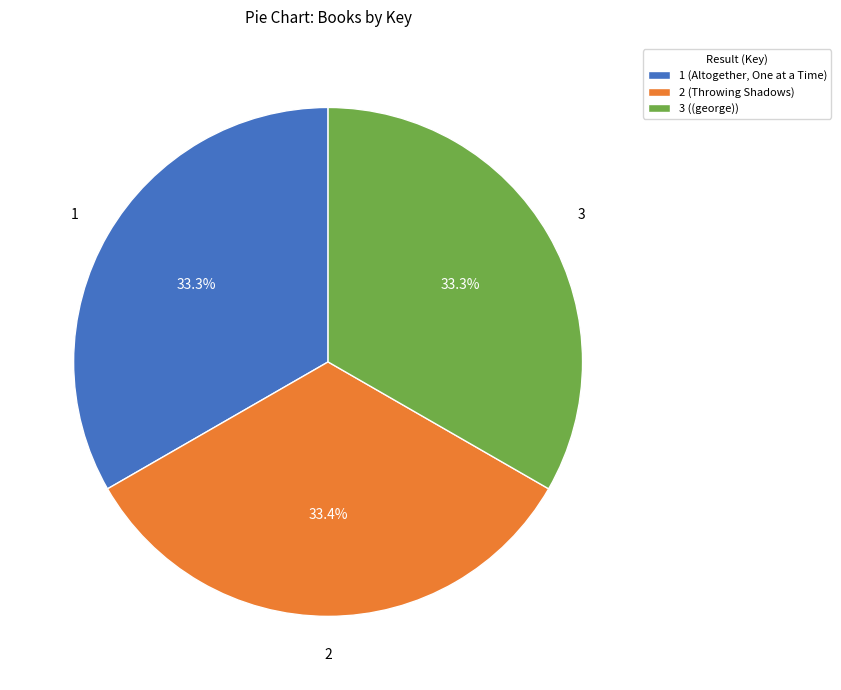

Approximately how many times larger is the value at 1 (Altogether, One at a Time) compared to 3 ((george))?

1.0